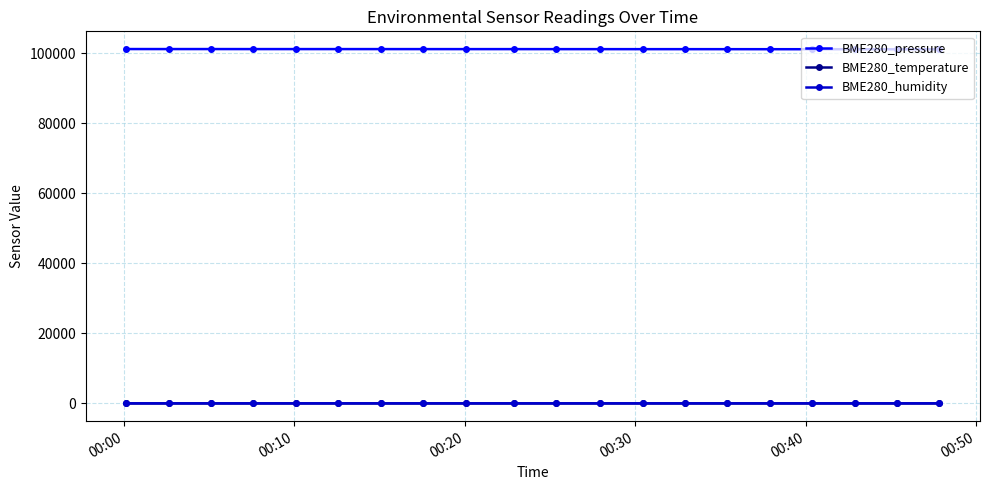

Which series has the largest total across all categories?

BME280_pressure